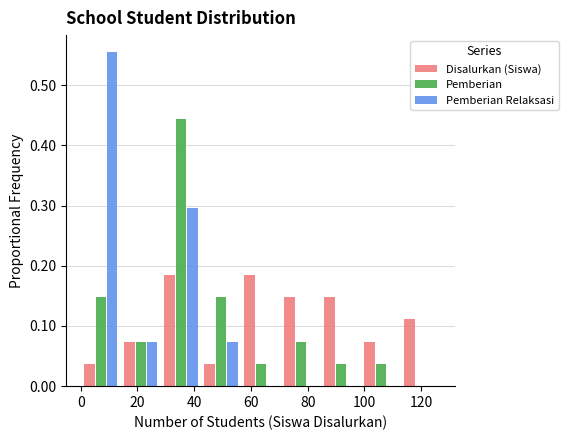

Reading left to right, list every range on the x-axis with the height of the bar of each series over it. Neither the bar edges nor the heights are printed on the chart, so give them approximately, as read against the axes.

0 to 14: Disalurkan (Siswa)=0.04	Pemberian=0.15	Pemberian Relaksasi=0.56
14 to 28: Disalurkan (Siswa)=0.07	Pemberian=0.07	Pemberian Relaksasi=0.07
28 to 42: Disalurkan (Siswa)=0.19	Pemberian=0.44	Pemberian Relaksasi=0.30
42 to 56: Disalurkan (Siswa)=0.04	Pemberian=0.15	Pemberian Relaksasi=0.07
56 to 70: Disalurkan (Siswa)=0.19	Pemberian=0.04	Pemberian Relaksasi=0
70 to 84: Disalurkan (Siswa)=0.15	Pemberian=0.07	Pemberian Relaksasi=0
84 to 98: Disalurkan (Siswa)=0.15	Pemberian=0.04	Pemberian Relaksasi=0
98 to 112: Disalurkan (Siswa)=0.07	Pemberian=0.04	Pemberian Relaksasi=0
112 to 128: Disalurkan (Siswa)=0.11	Pemberian=0	Pemberian Relaksasi=0